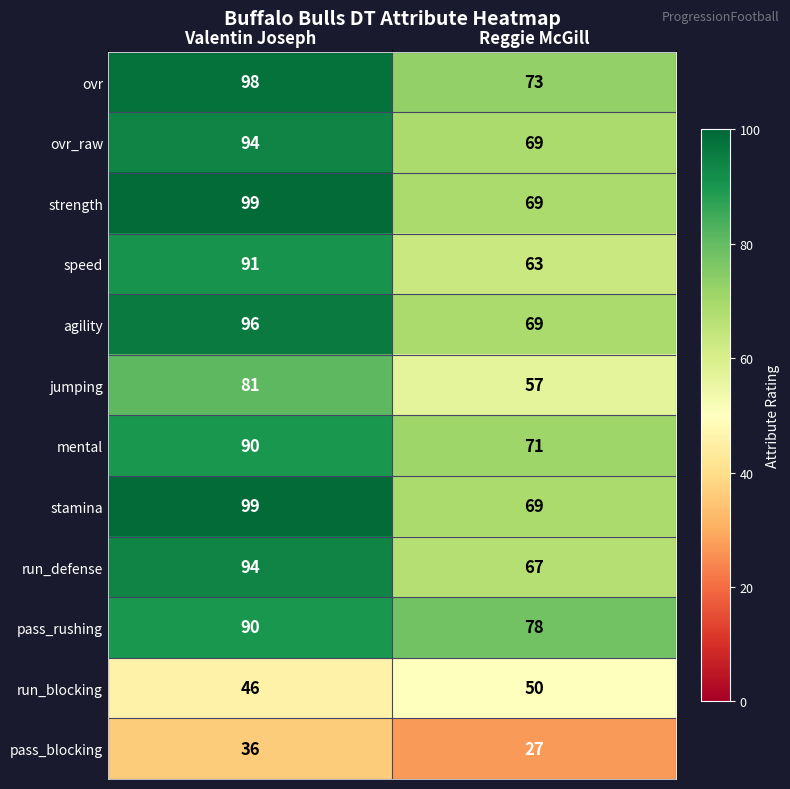

How many data points does each series have?

2